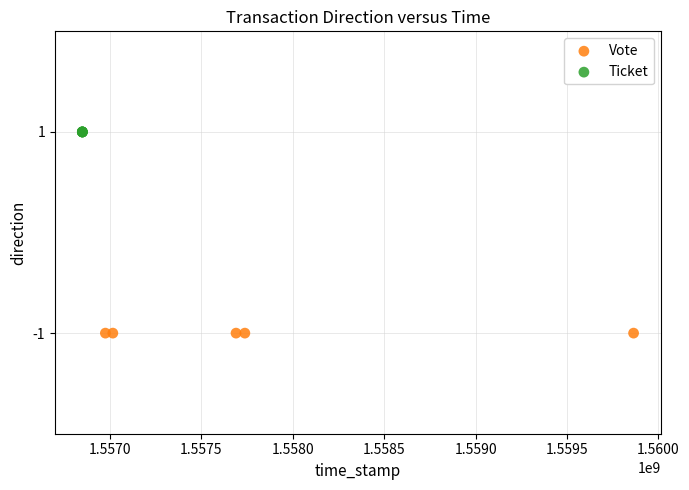

Which series reaches the maximum Y coordinate?

Ticket